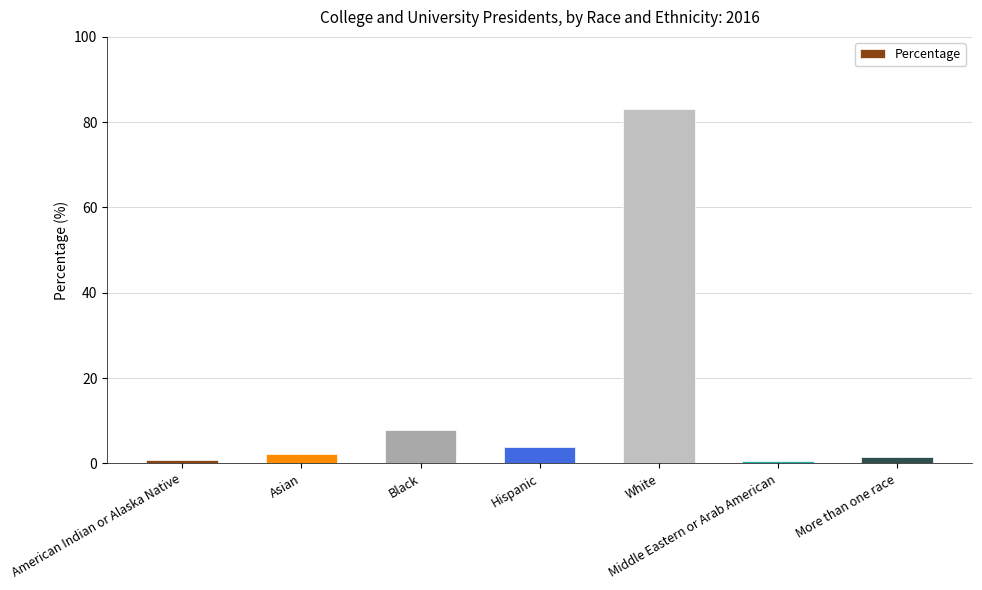

Which category has the highest value across all series?

White